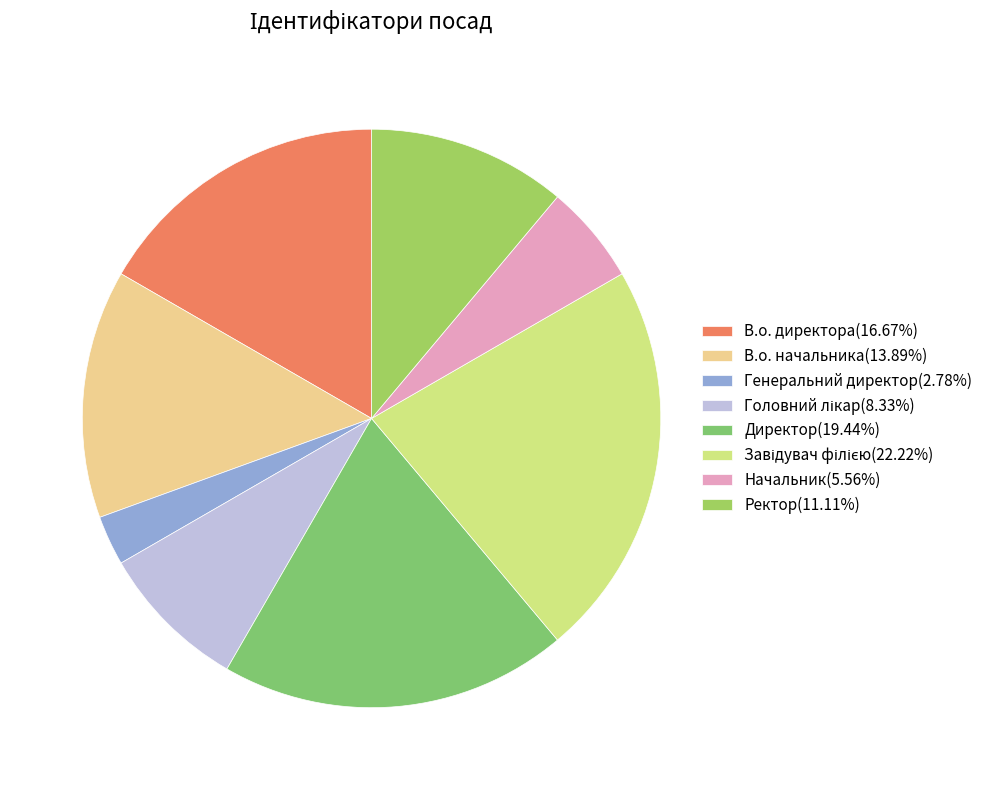

Which slice is the smallest?

Генеральний директор